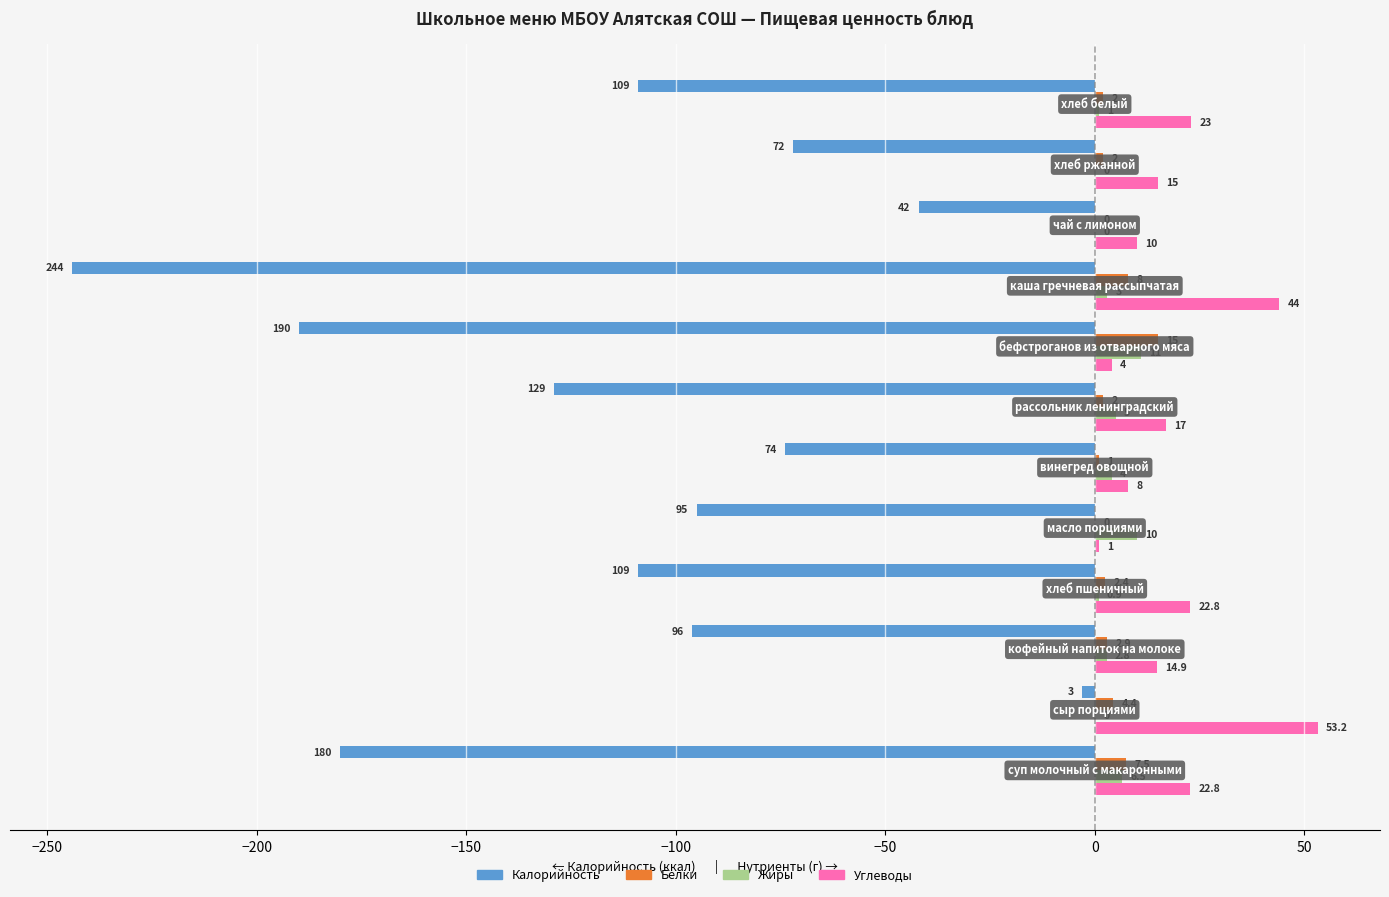

What is the highest value of the Калорийность series?

-3.0